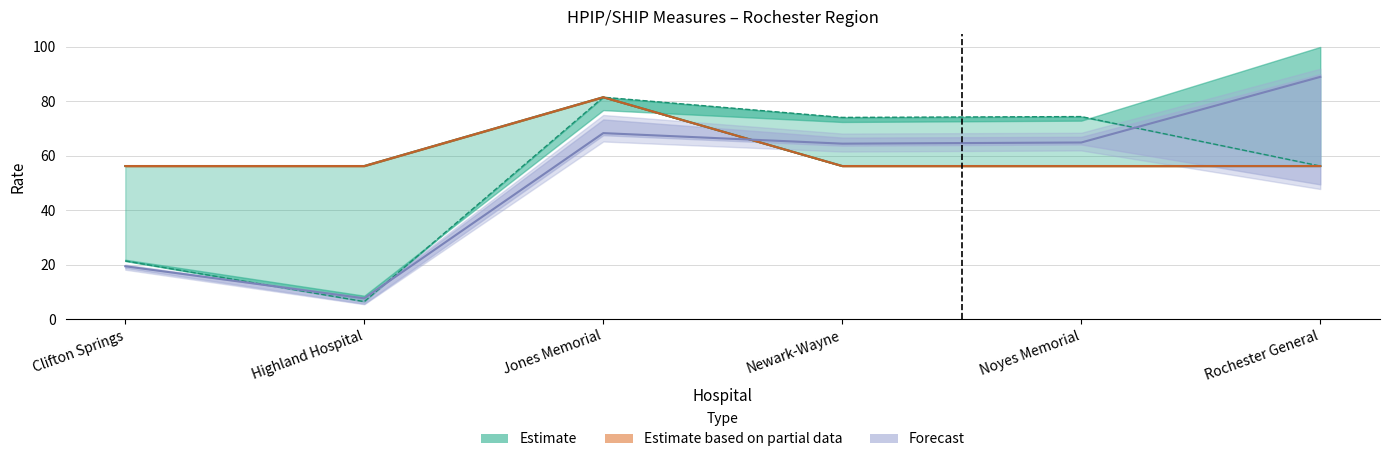

True or false: Q2 Actual Rate and Q3 Actual Rate intersect in this chart.

False